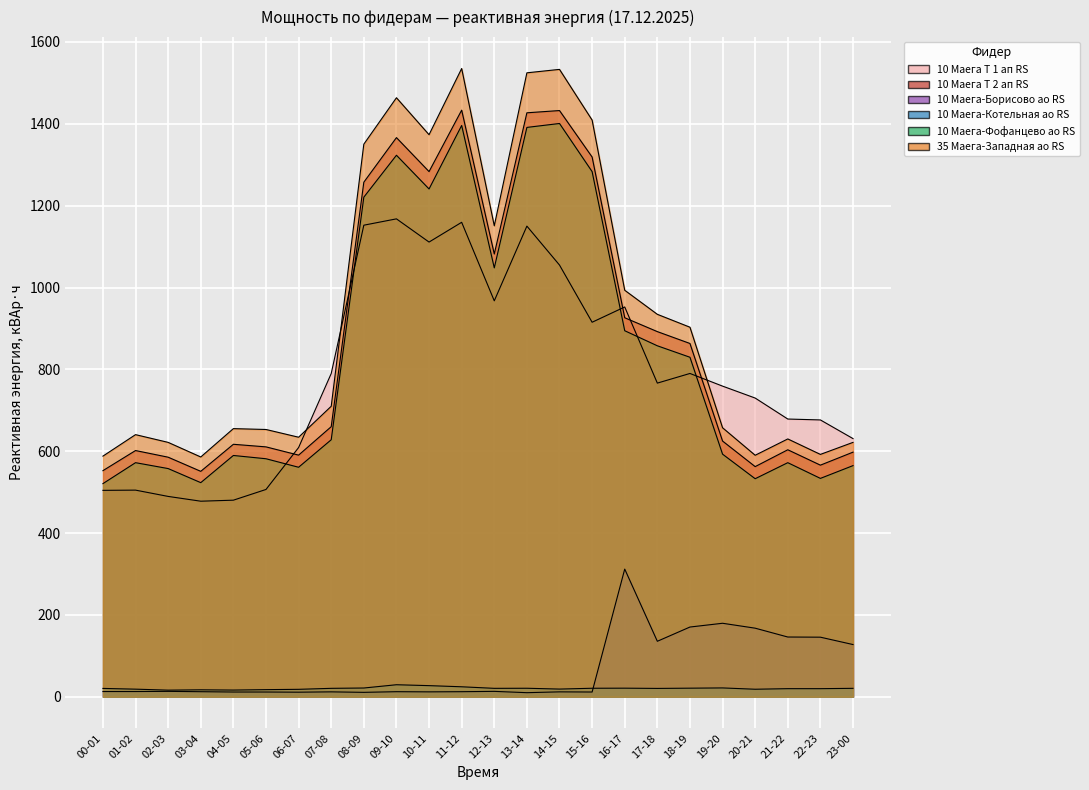

What is the maximum value for 10 Маега-Котельная ао RS?

29.4